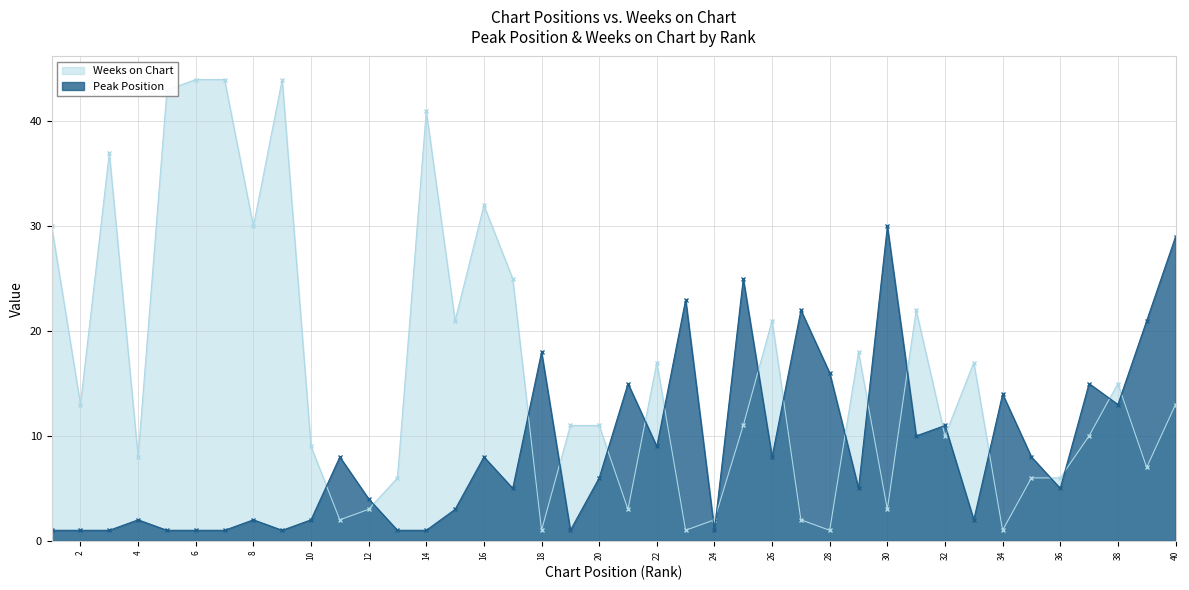

Is the value of Peak Position at 36 greater than the value of Weeks on Chart at 29?

No